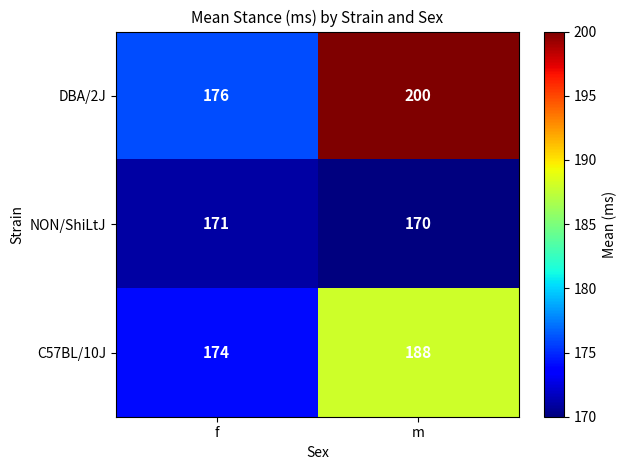

What is the approximate value of NON/ShiLtJ at f?

171